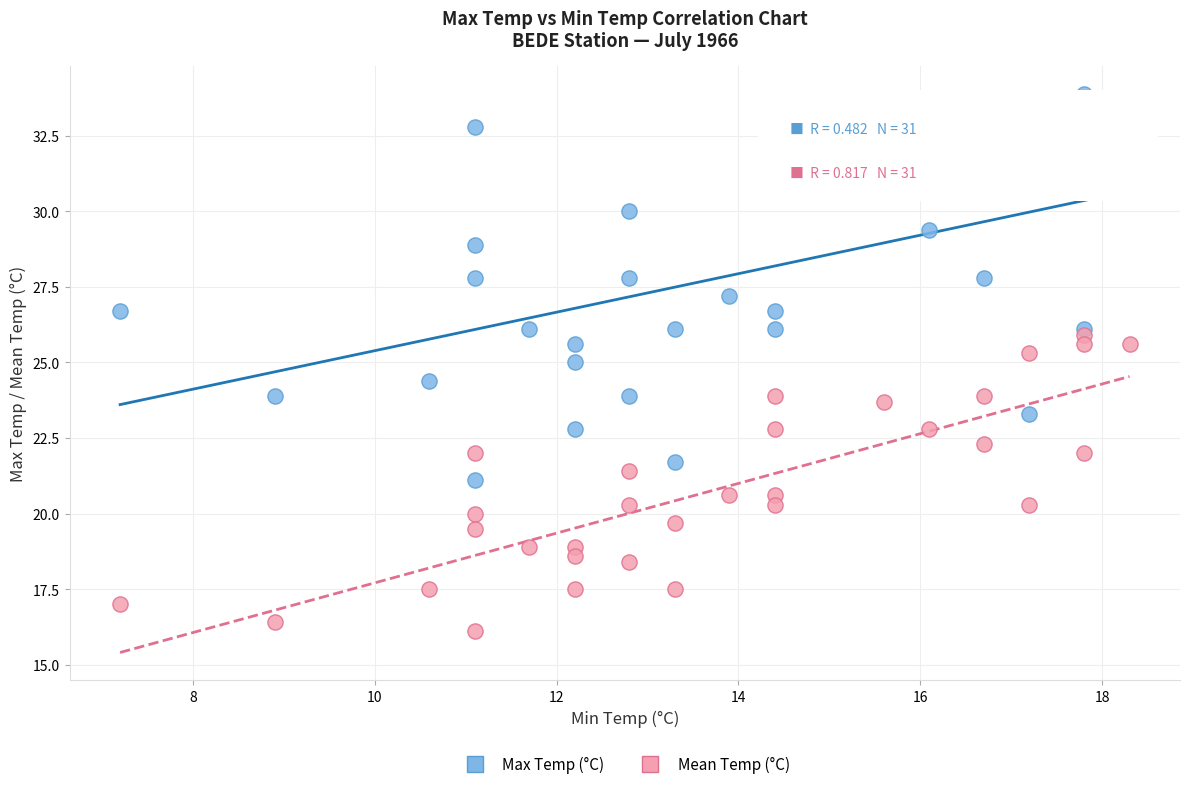

What are all the series names shown in the legend?

Max Temp (°C), Mean Temp (°C)